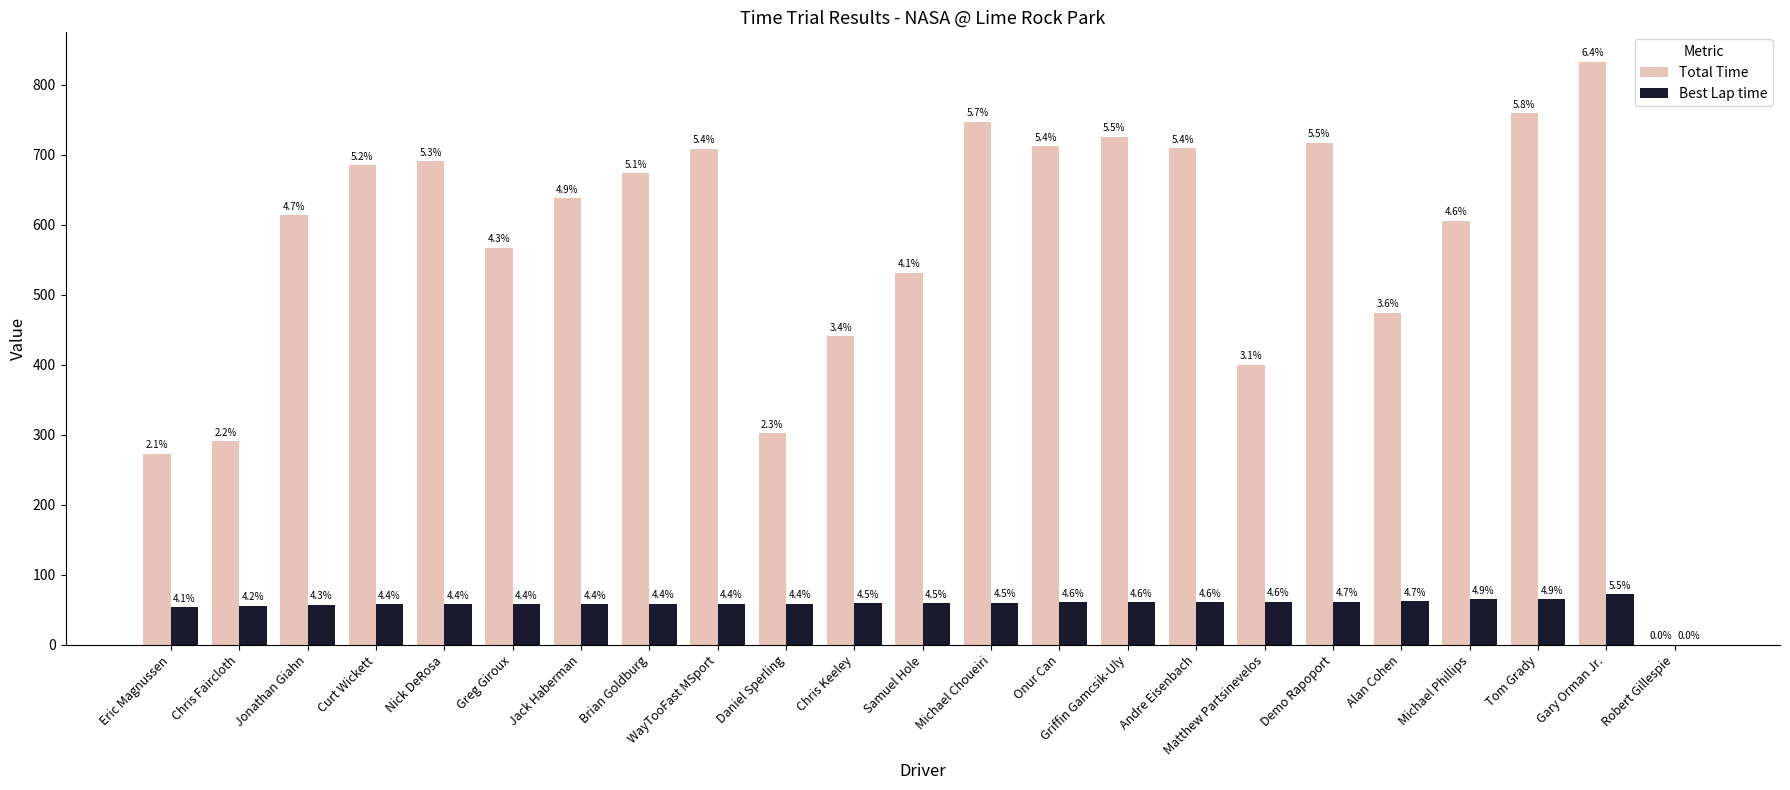

What are all the series names shown in the legend?

Total Time, Best Lap time